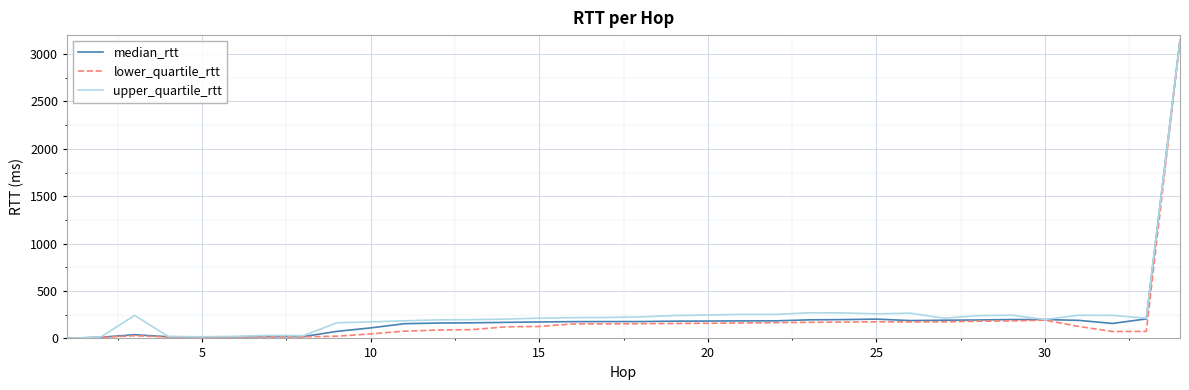

What is the maximum value for lower_quartile_rtt?

3146.9